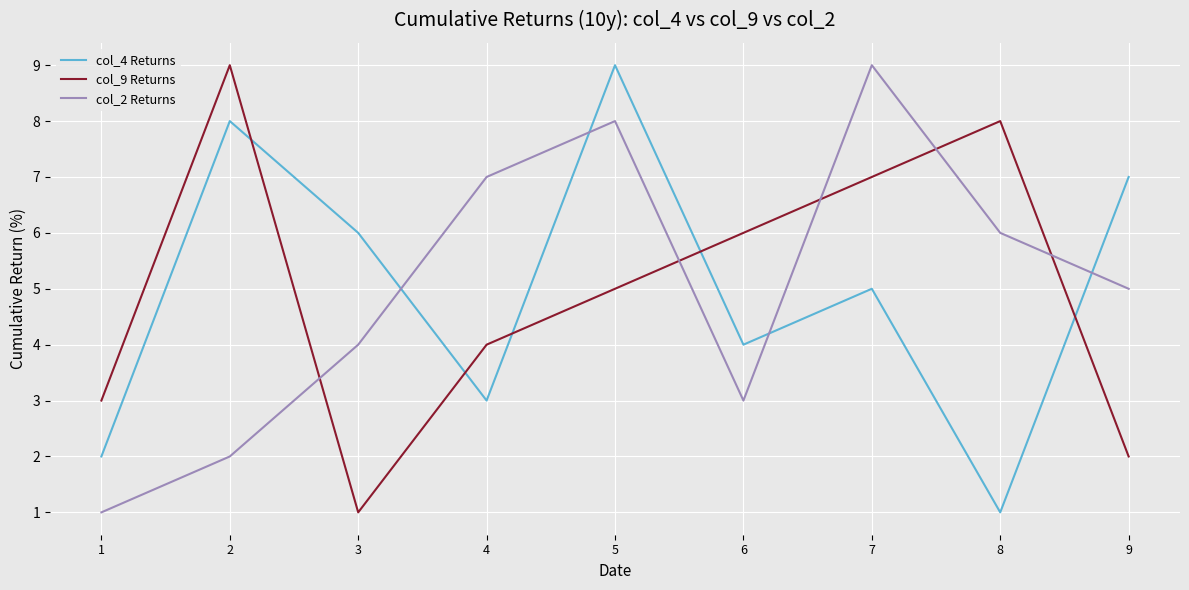

Is it true that col_9 Returns equals 12 at 7?

False